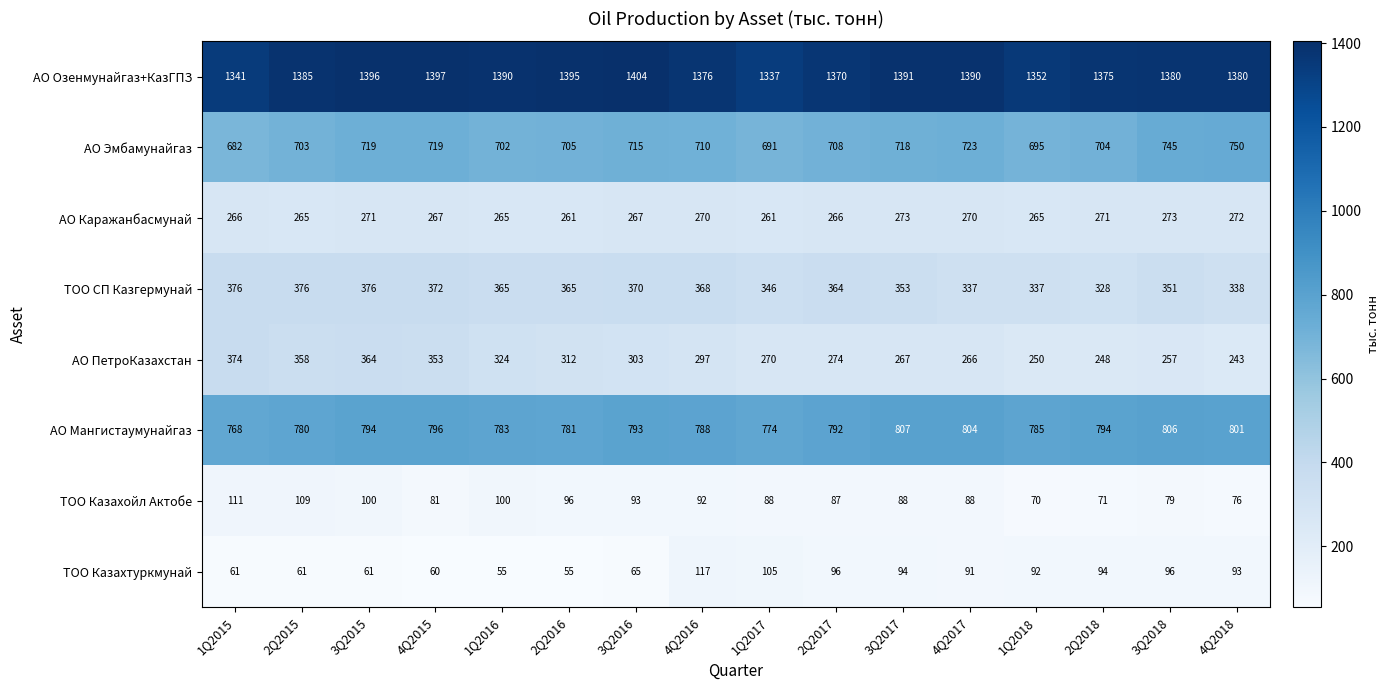

Which series changed the most between 2Q2015 and 3Q2016?

АО ПетроКазахстан